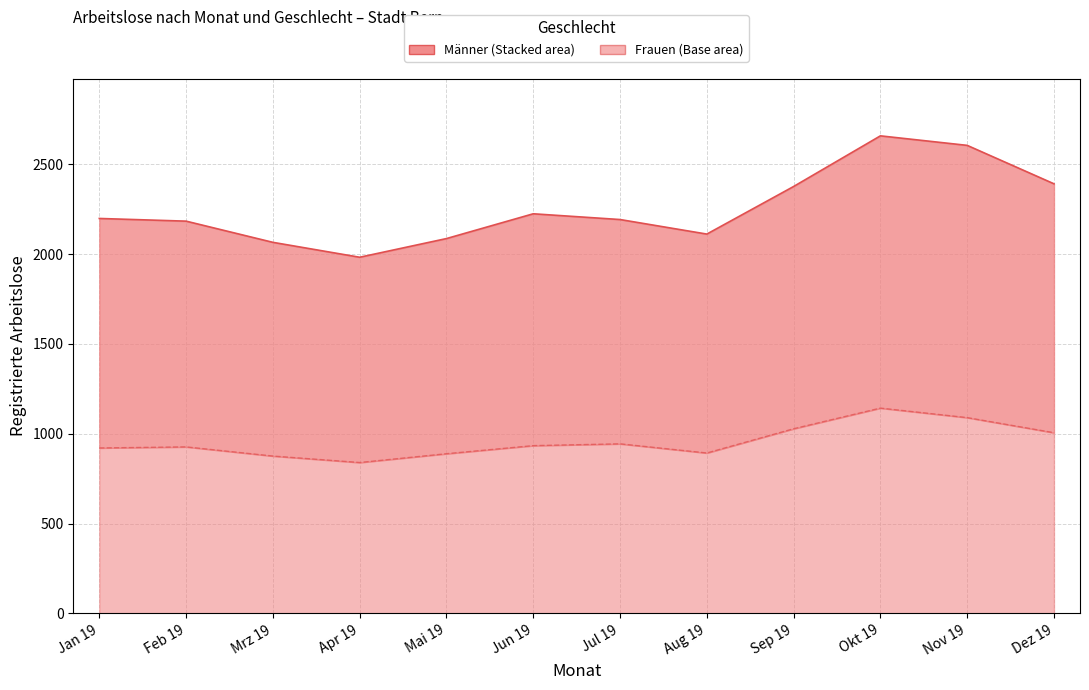

The Männer series shows 1223 at Apr 19. True or false?

False